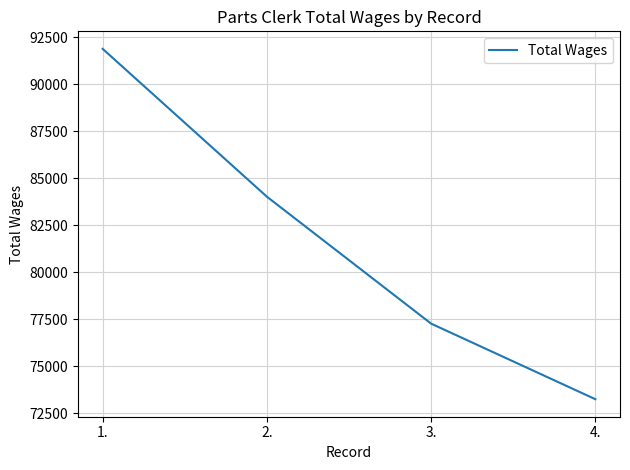

The chart shows a value of 31295 at 1.. True or false?

False